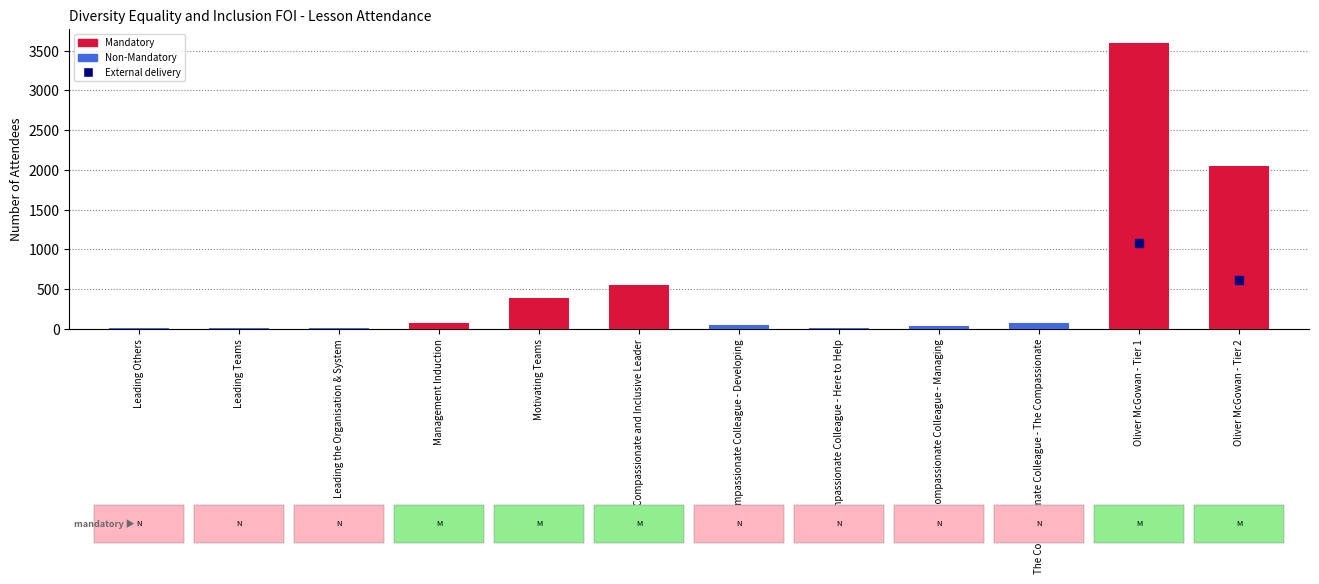

The chart shows a value of 386 at Motivating Teams. True or false?

True